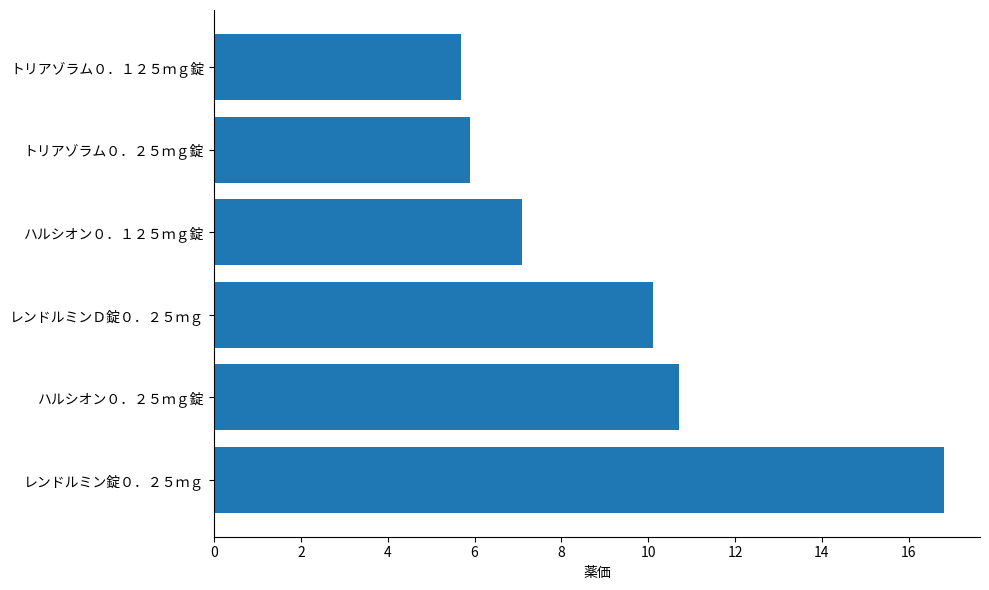

Rank the categories by value from highest to lowest.

レンドルミン錠０．２５ｍｇ, ハルシオン０．２５ｍｇ錠, レンドルミンＤ錠０．２５ｍｇ, ハルシオン０．１２５ｍｇ錠, トリアゾラム０．２５ｍｇ錠, トリアゾラム０．１２５ｍｇ錠